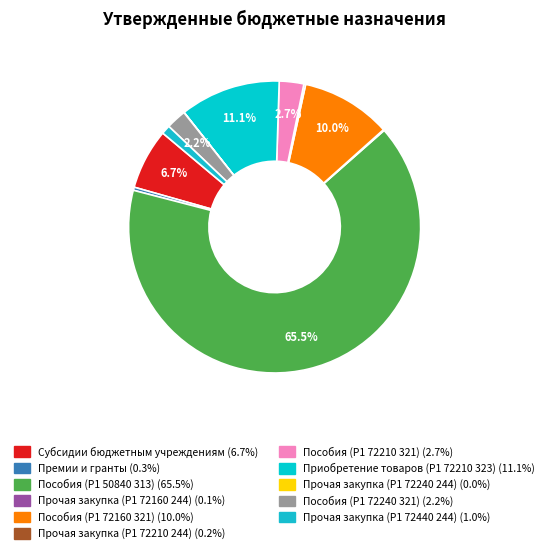

Which category has the biggest portion of the pie?

Пособия (P1 50840 313)